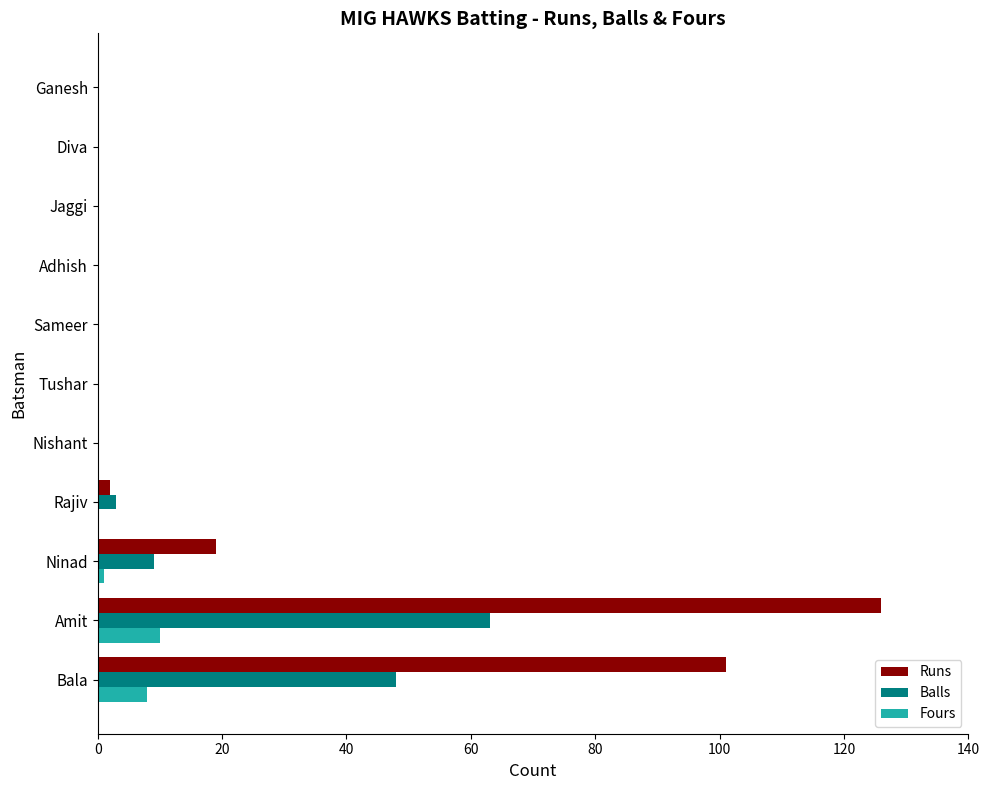

Which series has the largest range (max minus min)?

Runs